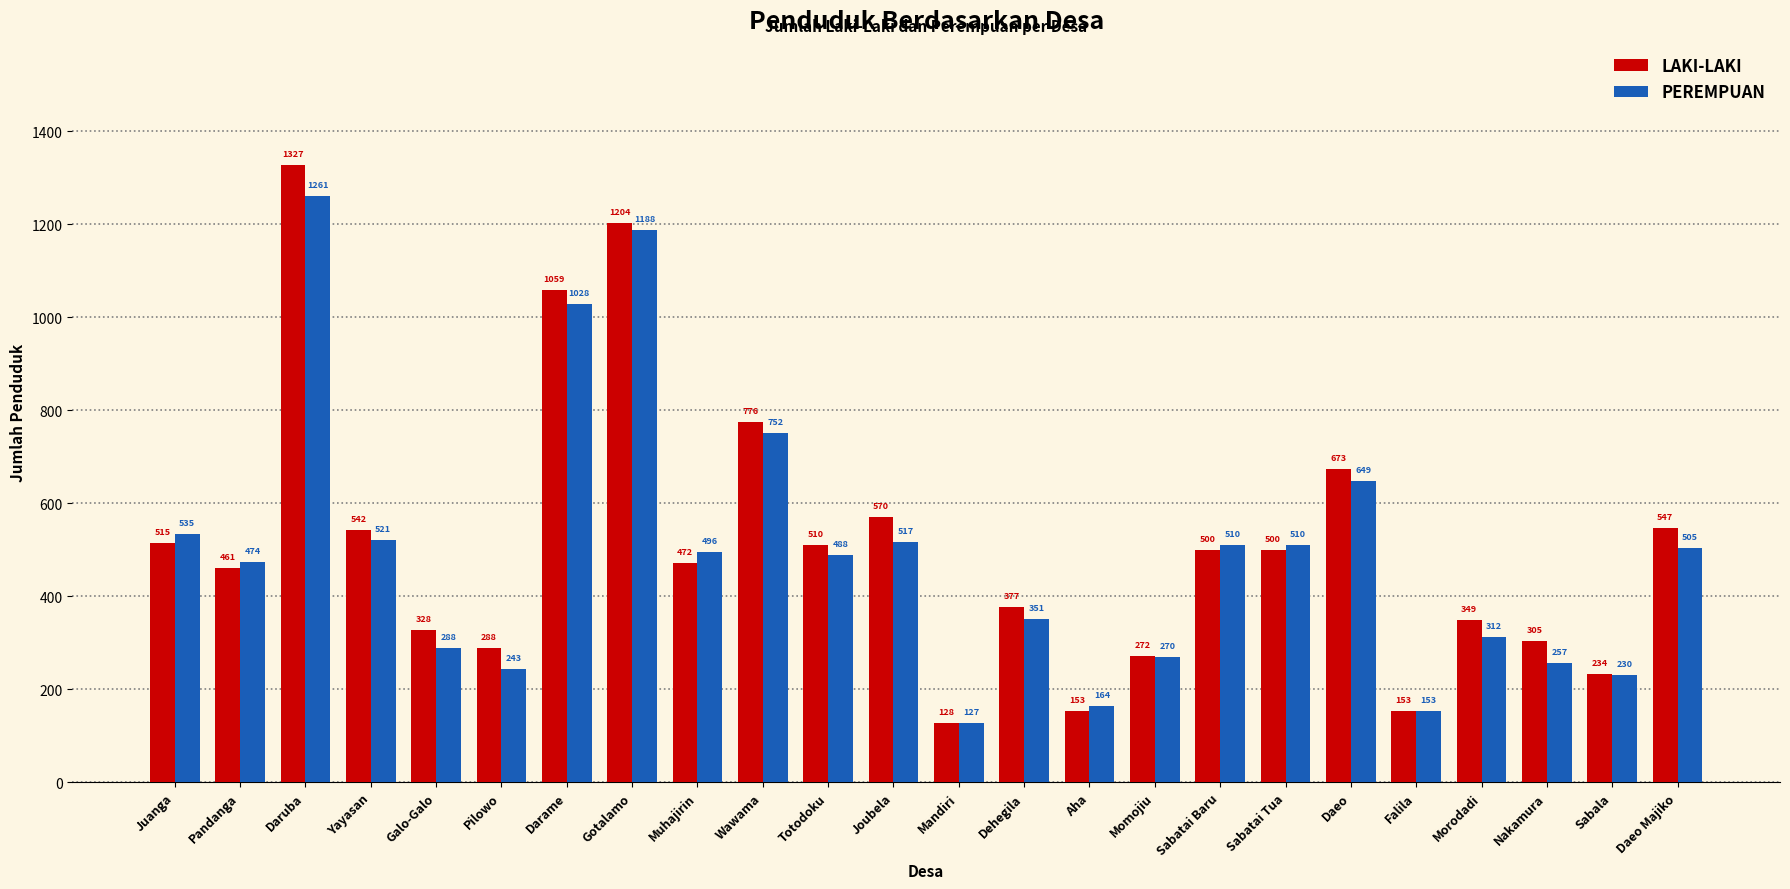

What is the label of the 21st bar from the left?

Morodadi